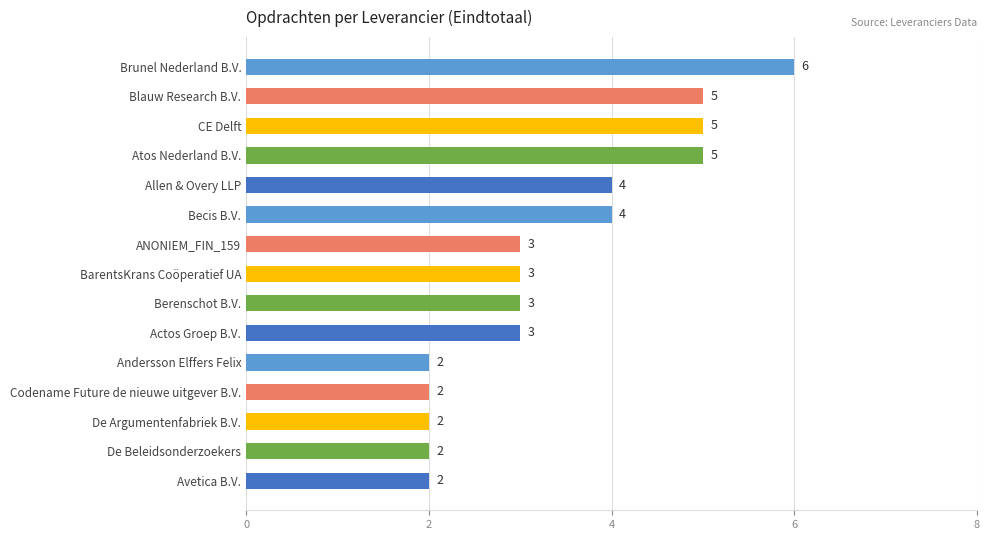

What is the label of the 8th bar from the bottom?

BarentsKrans Coöperatief UA